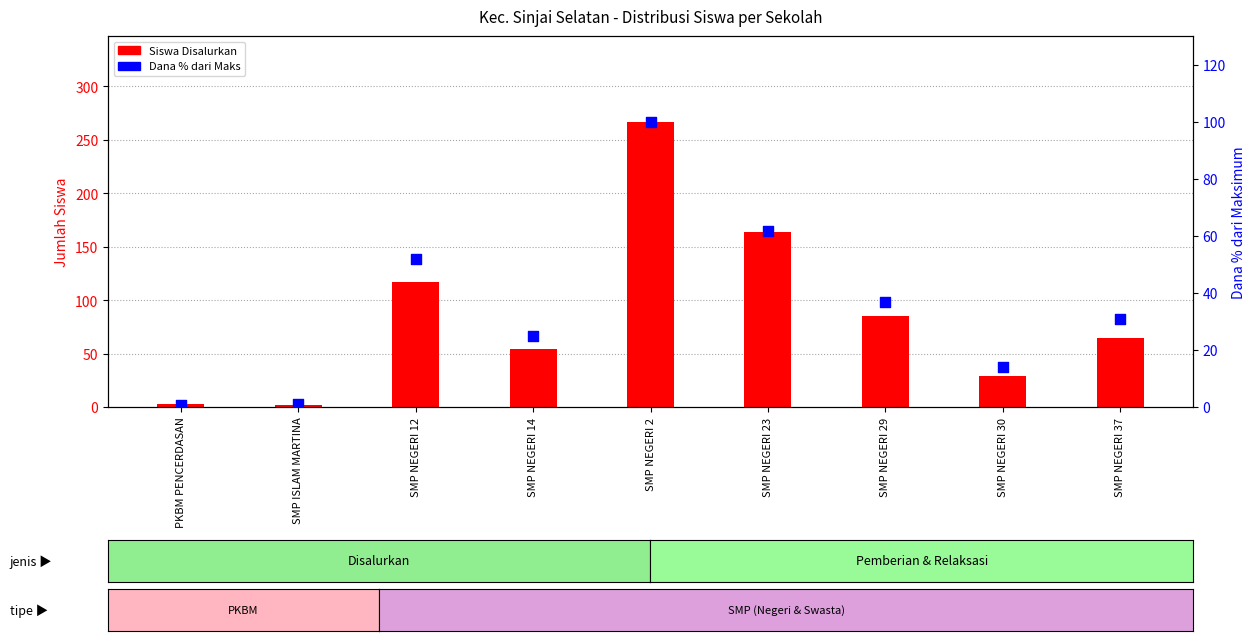

Which series reaches the maximum Y coordinate?

Siswa Disalurkan